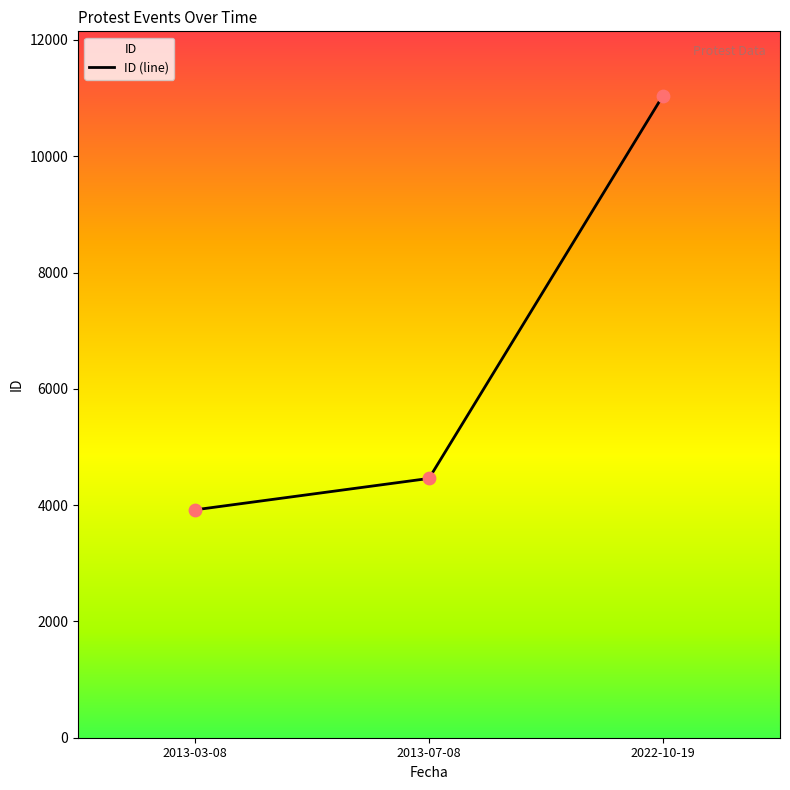

What is the change in value from 2013-07-08 to 2022-10-19?

+6584